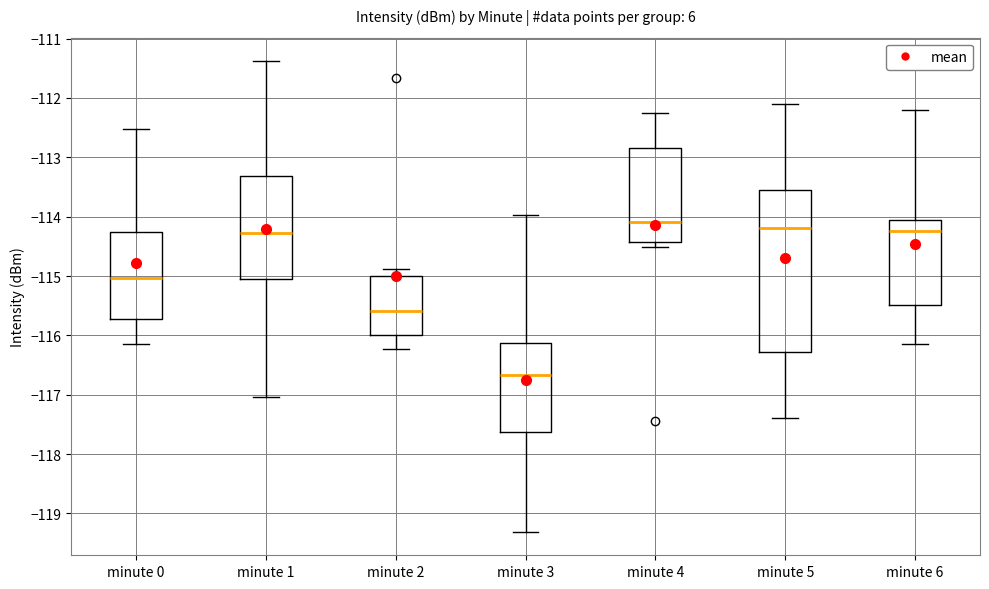

Where is the upper edge of the box for minute 1 on the y-axis? The values are not printed on the chart, so give them approximately, as read against the axis.

-113.3